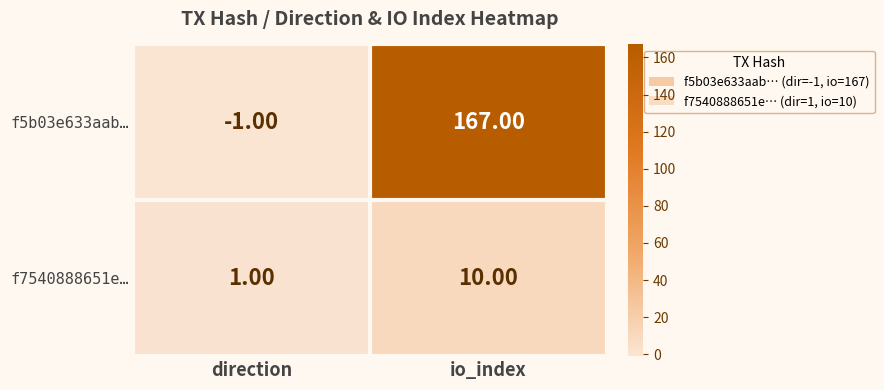

List the series in order of their peak value, lowest first.

f7540888651e…, f5b03e633aab…